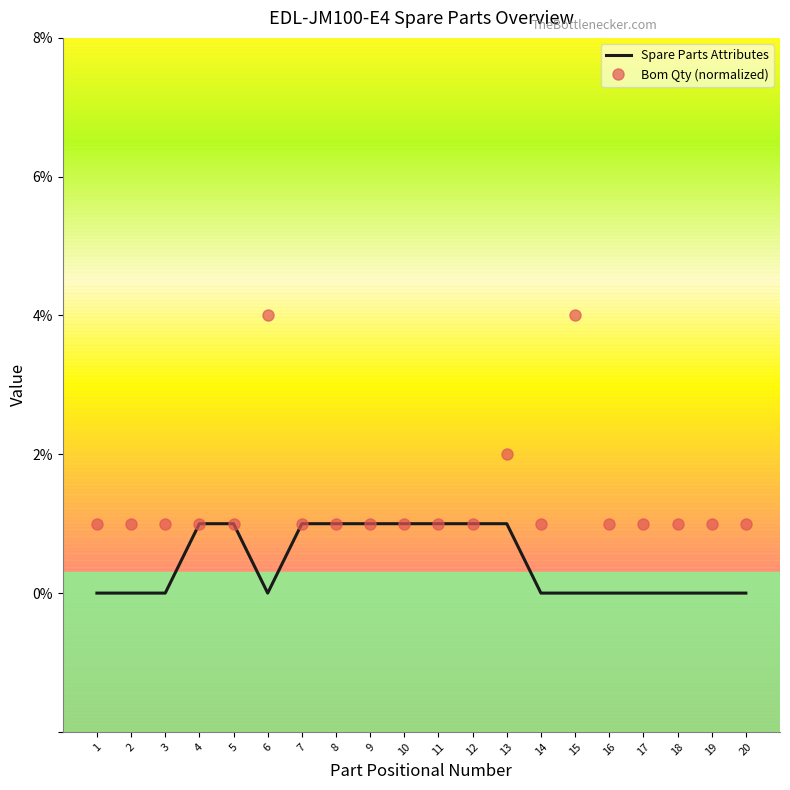

What are all the series names shown in the legend?

Spare Parts Attributes, Bom Qty (normalized)